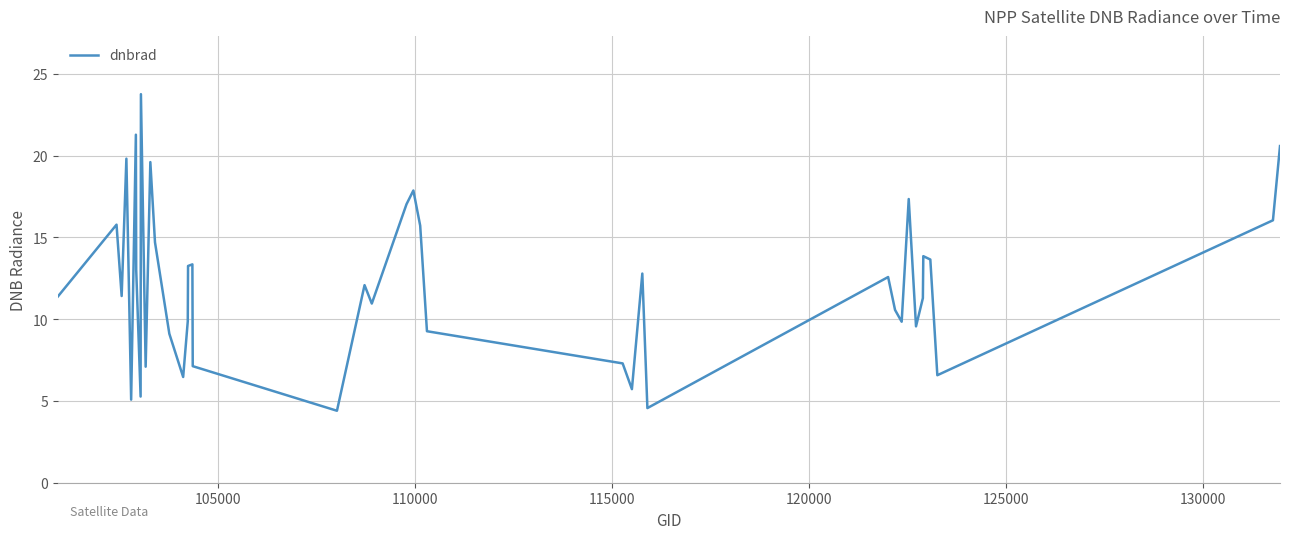

What is the difference between the maximum and minimum values?

19.4